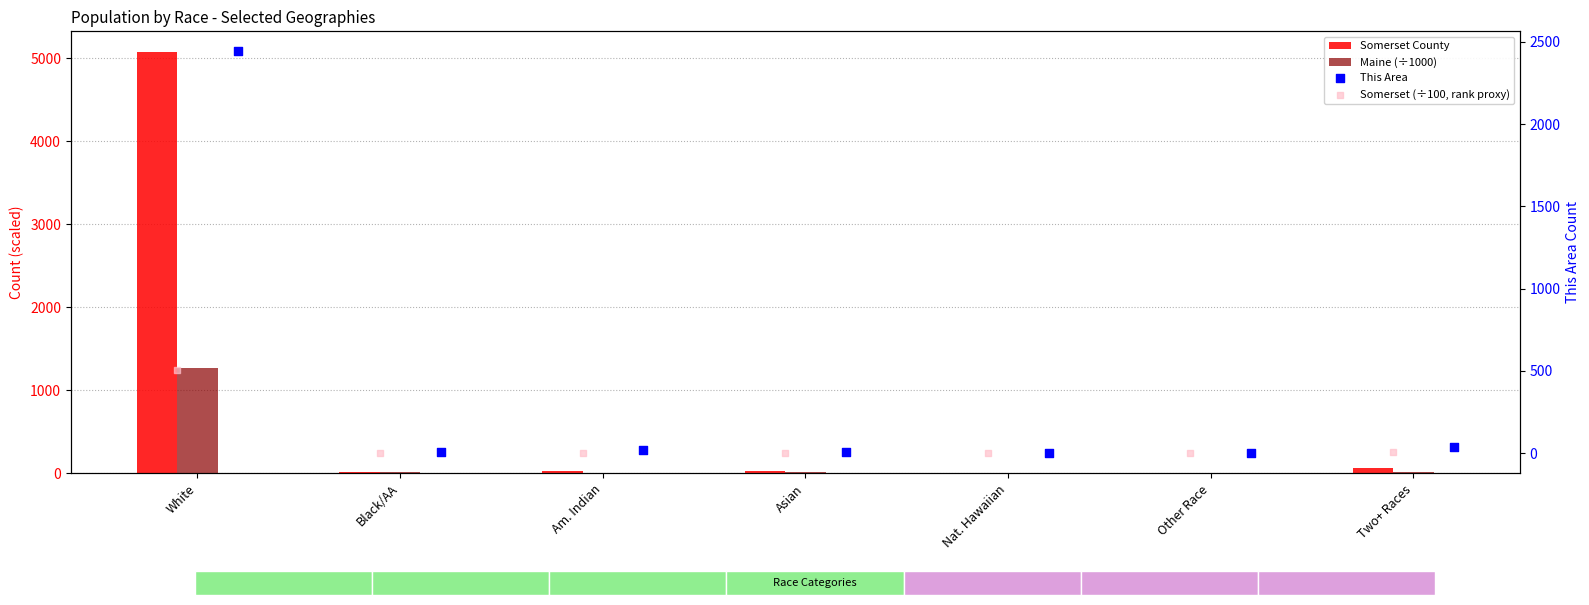

At how many categories does at least one series exceed 4991?

1